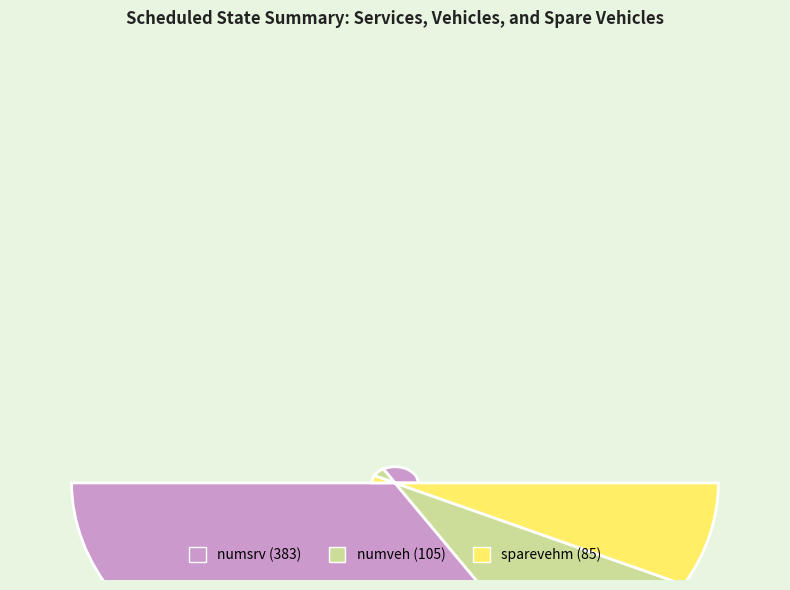

Which has a higher value, numveh or numsrv?

numsrv